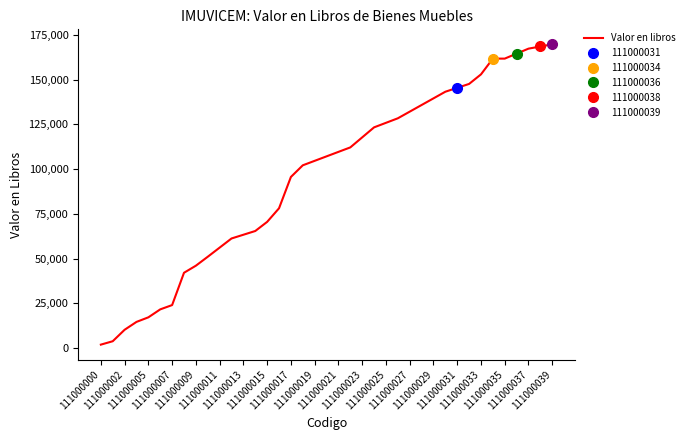

What is the approximate value at 111000025?

125816.0